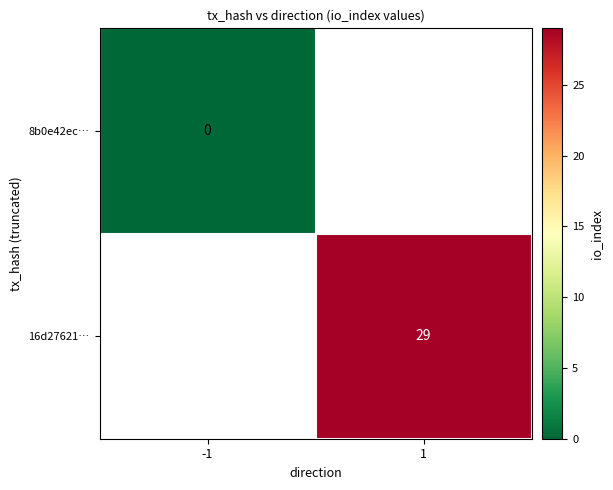

How many series are shown in this chart?

2